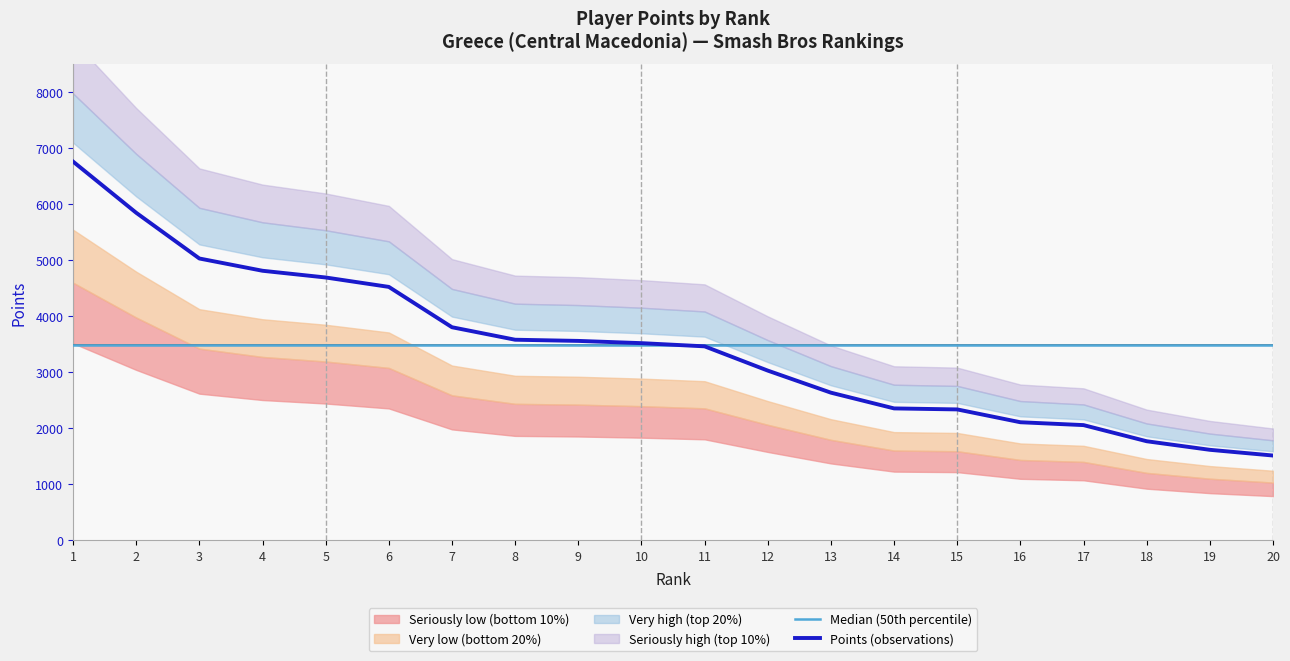

The value of Points (observations) at 6 is 7060.7. True or false?

False